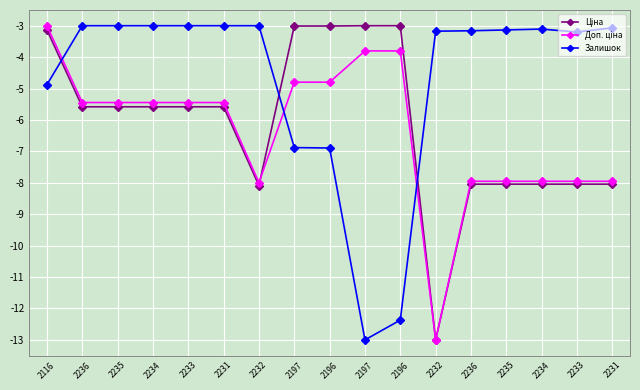

Rank the series by their maximum value, from highest to lowest.

Ціна, Доп. ціна, Залишок